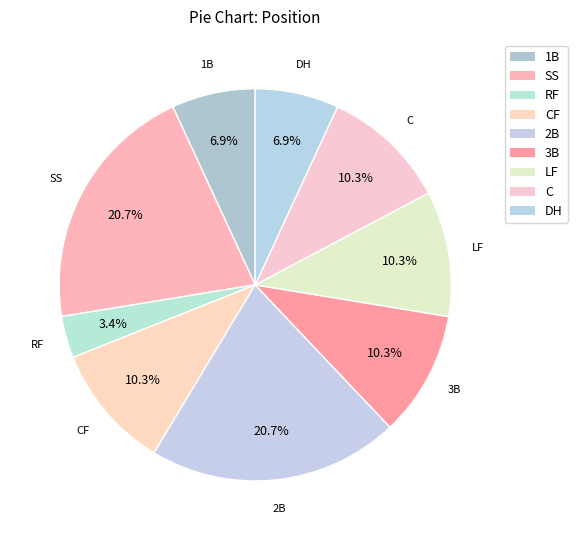

How many segments does this pie chart have?

9